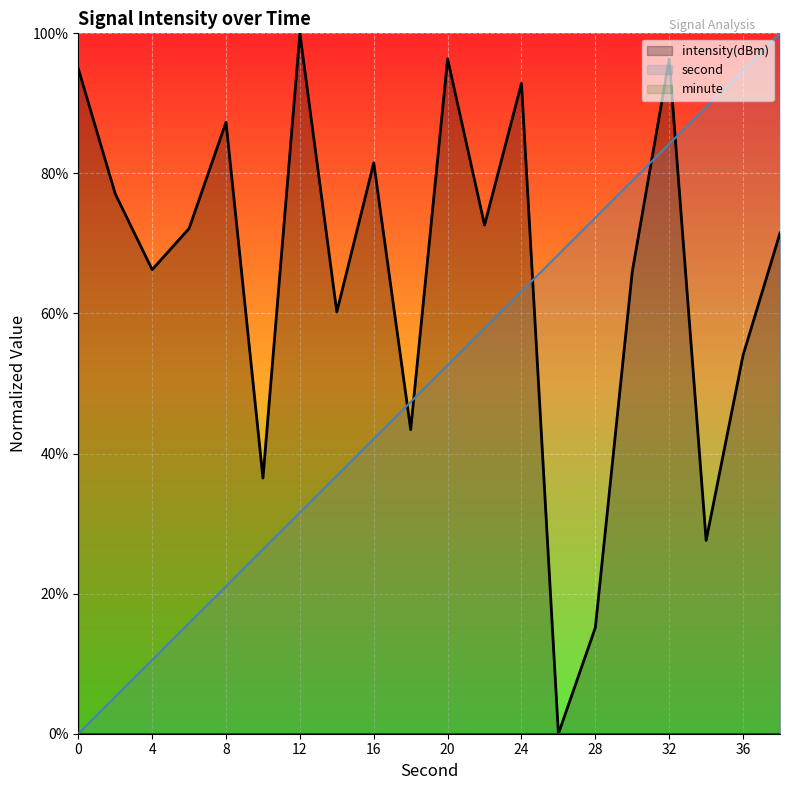

Does the chart display data point markers on the line(s)?

No